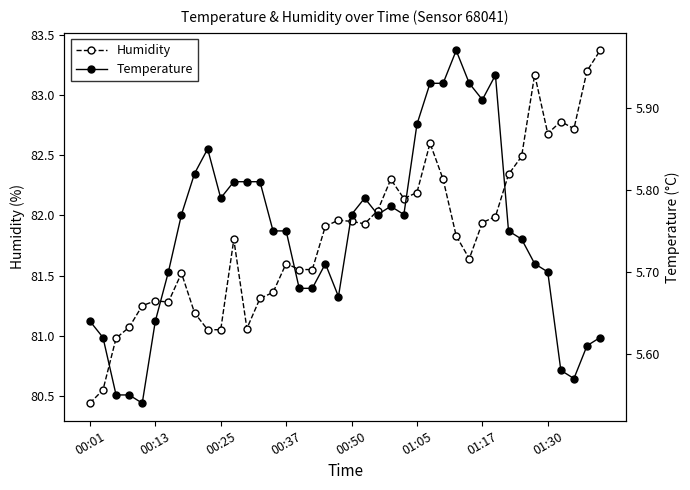

Which series has the widest spread of values?

Humidity